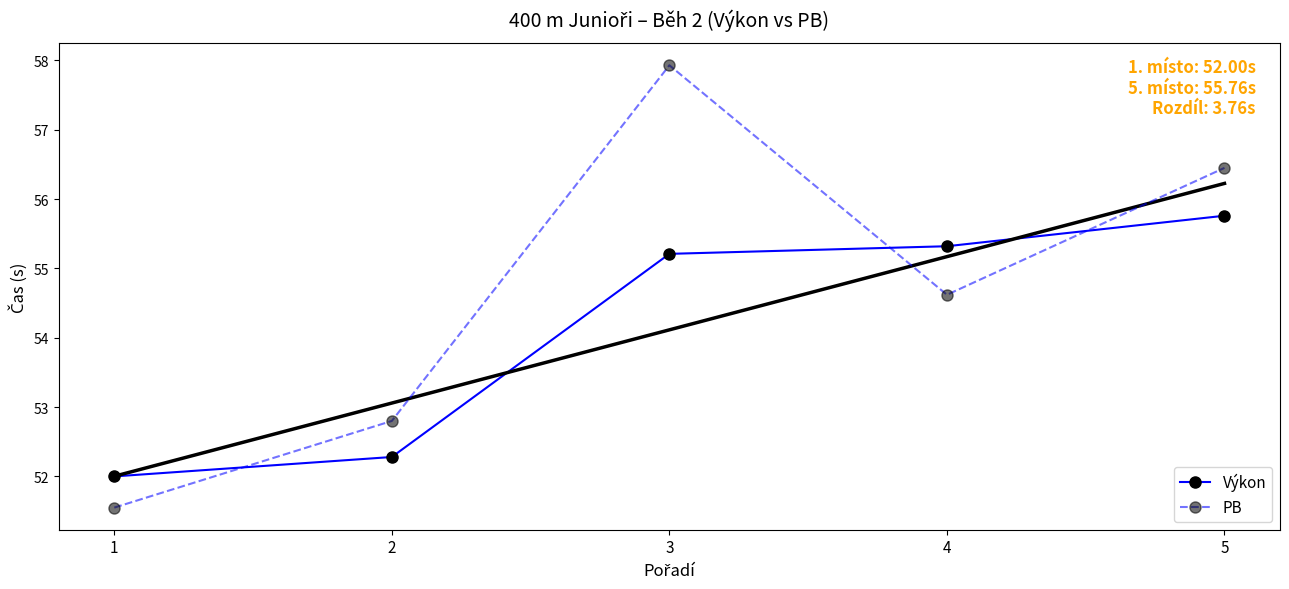

Reading left to right, extract all data points from this chart.

Výkon: 1=52.0	2=52.3	3=55.2	4=55.3	5=55.8
PB: 1=51.5	2=52.8	3=57.9	4=54.6	5=56.5